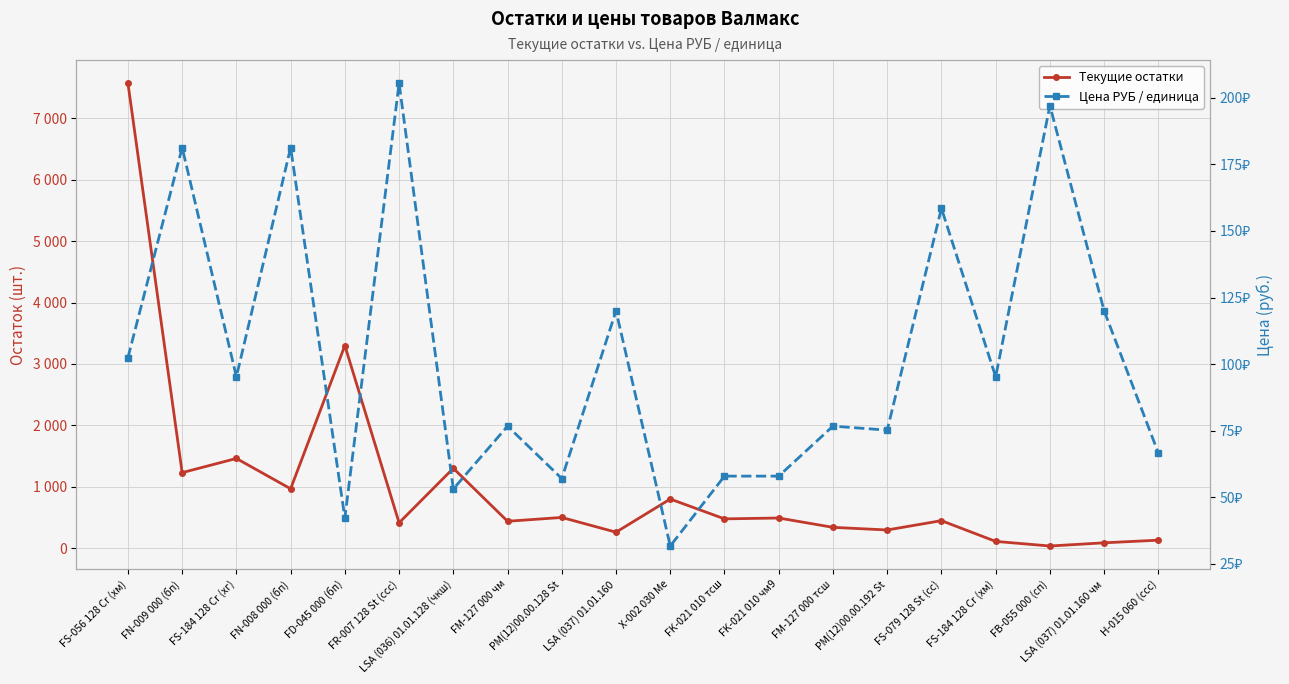

What position from the right is H-015 060 (ссс)?

1